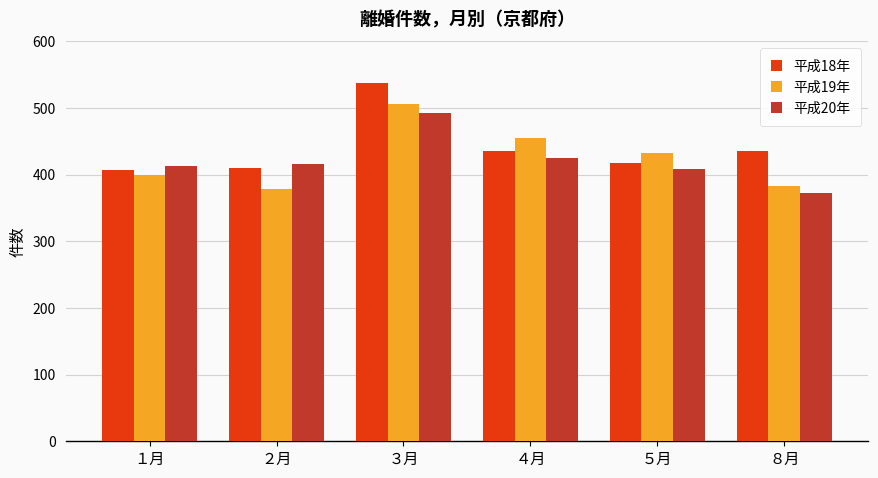

Count the number of data series in this chart.

3